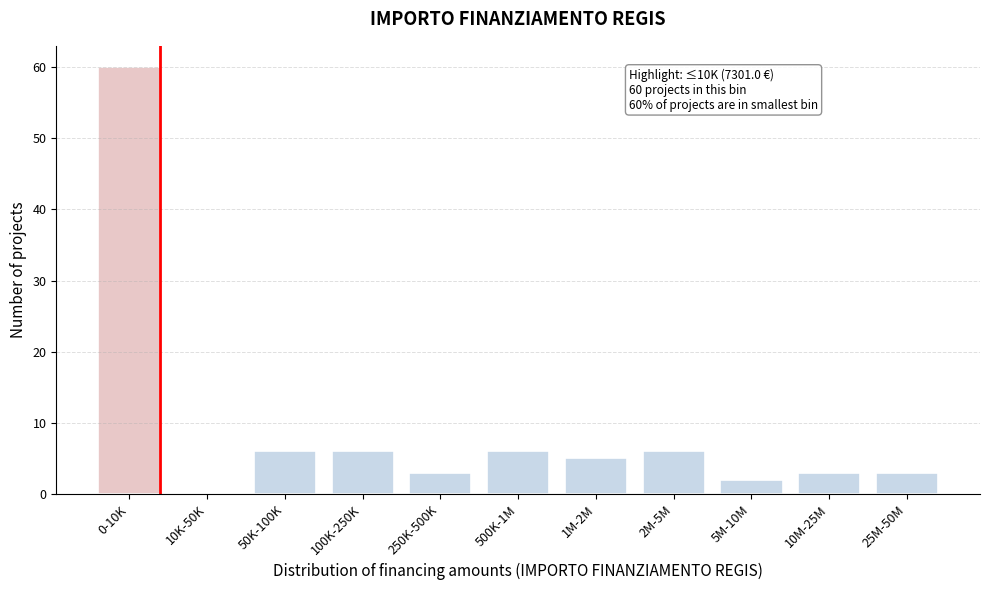

Reading left to right, what are all the values shown in this chart?

0-10K=60	10K-50K=0	50K-100K=6	100K-250K=6	250K-500K=3	500K-1M=6	1M-2M=5	2M-5M=6	5M-10M=2	10M-25M=3	25M-50M=3